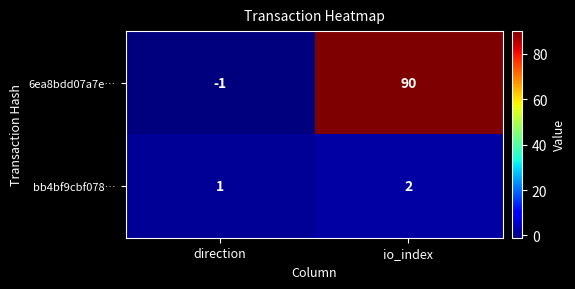

Rank the series by their average value, from highest to lowest.

6ea8bdd07a7e…, bb4bf9cbf078…